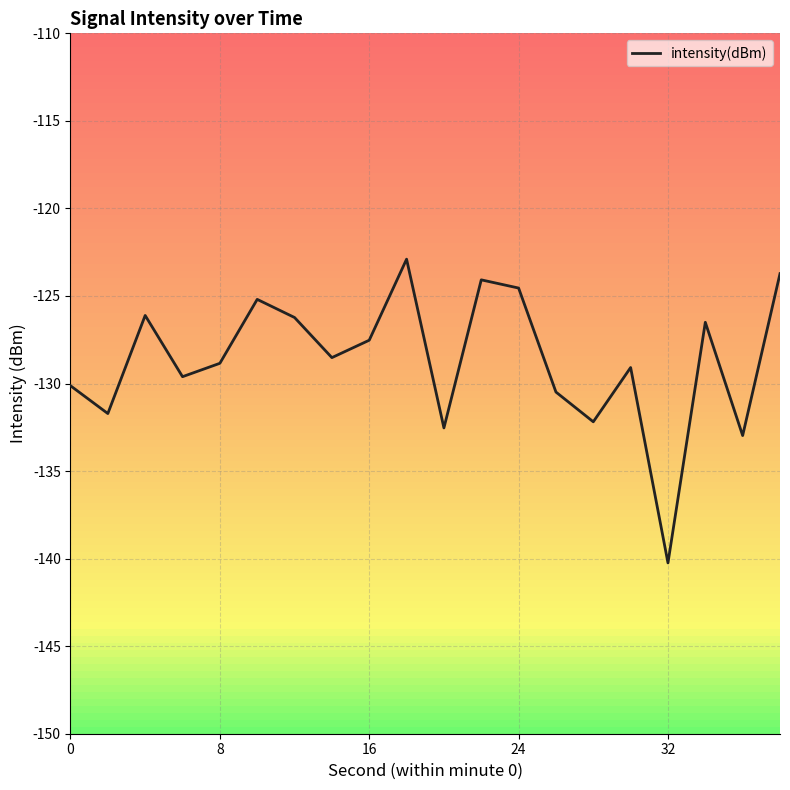

Reading left to right, extract all data points from this chart.

-130.1	-131.7	-126.1	-129.6	-128.8	-125.2	-126.2	-128.5	-127.5	-122.9	-132.5	-124.1	-124.5	-130.5	-132.2	-129.1	-140.2	-126.5	-133.0	-123.7